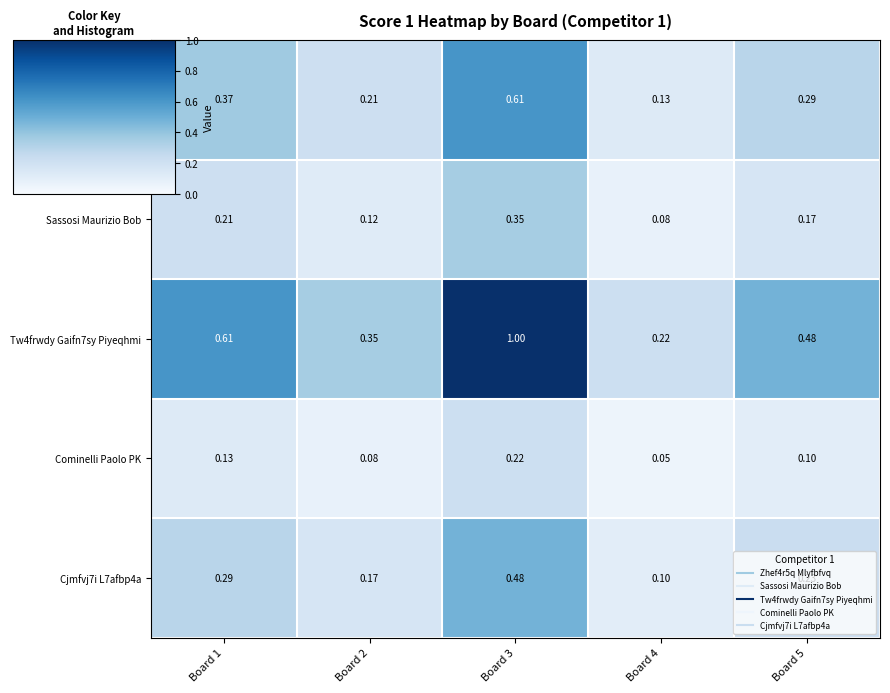

Which series has the largest range (max minus min)?

Tw4frwdy Gaifn7sy Piyeqhmi